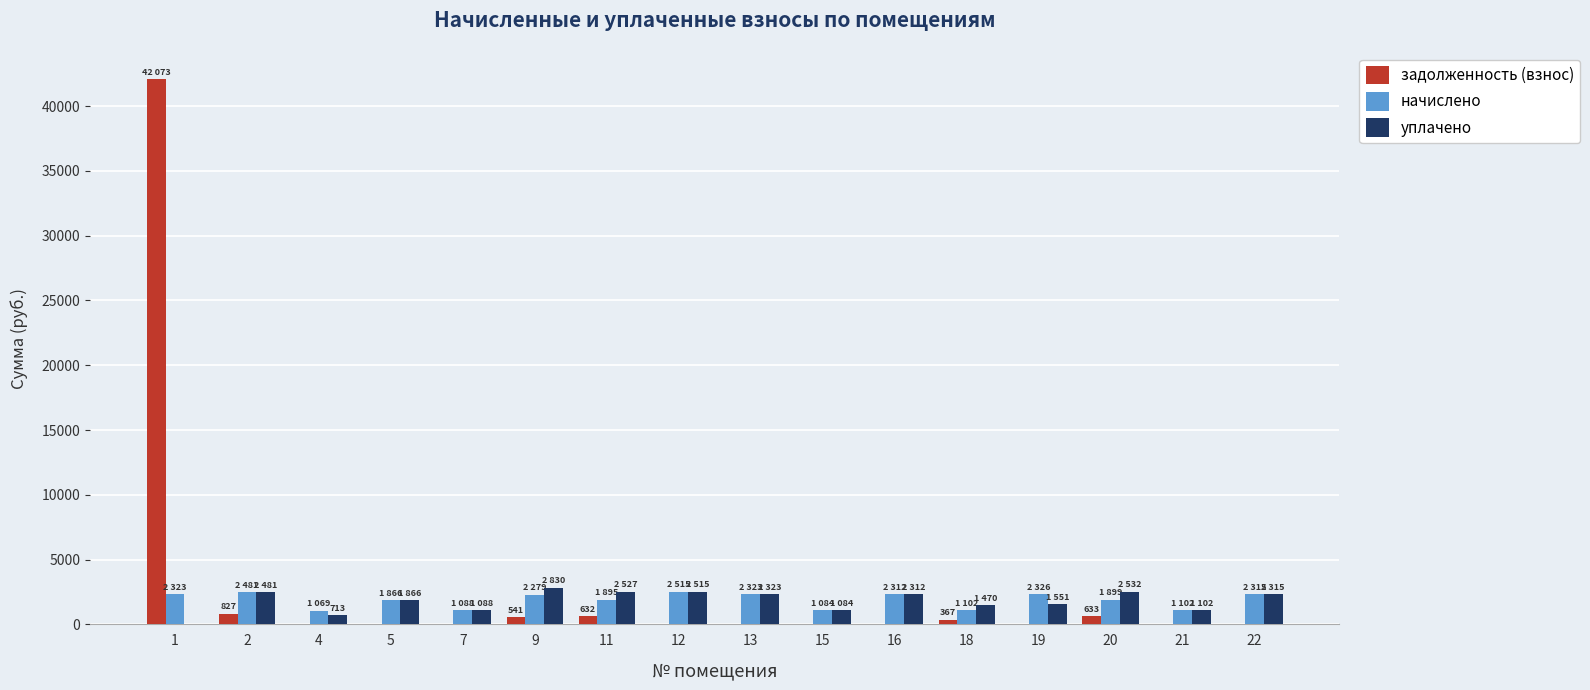

What is the maximum value for задолженность (взнос)?

42072.8